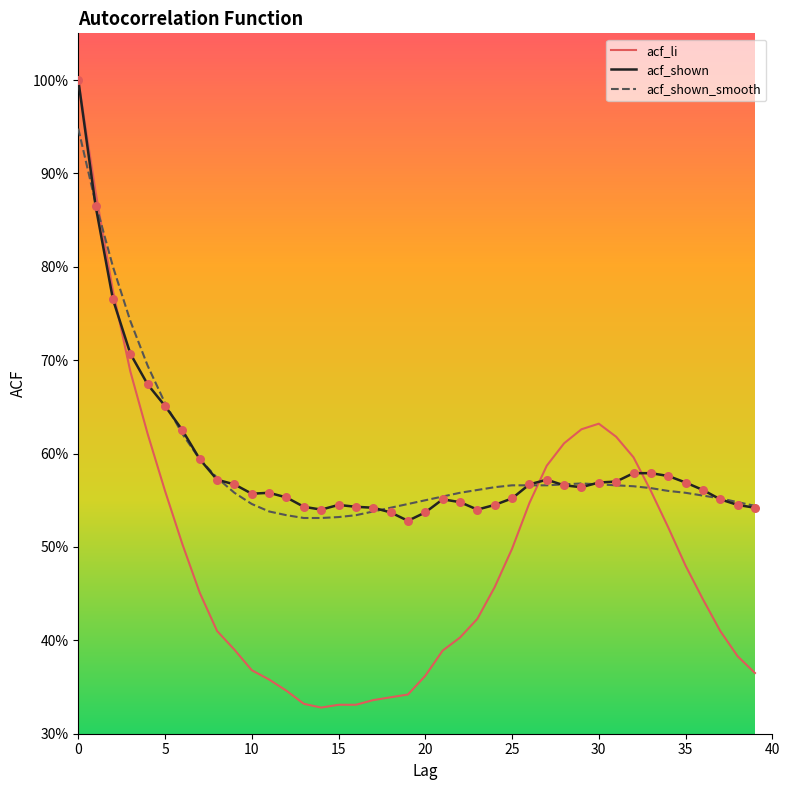

Is this an area chart (filled region under the line)?

No